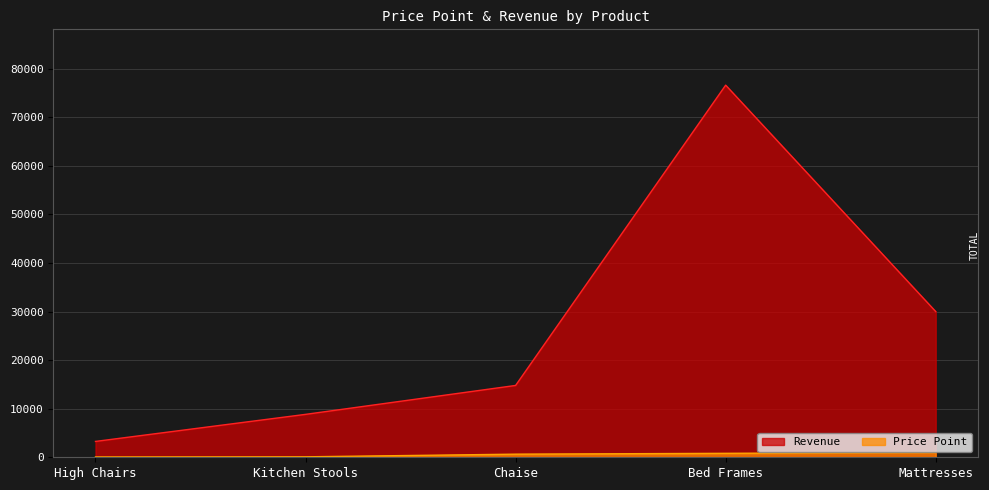

Which series has the largest range (max minus min)?

Revenue